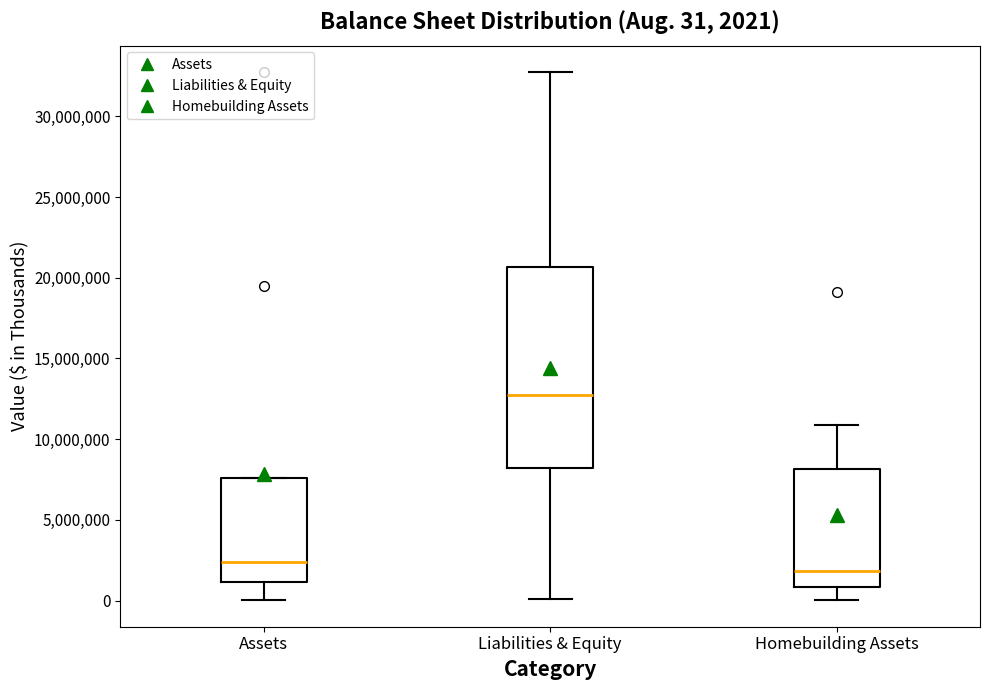

Which box has the lowest median line?

Homebuilding Assets